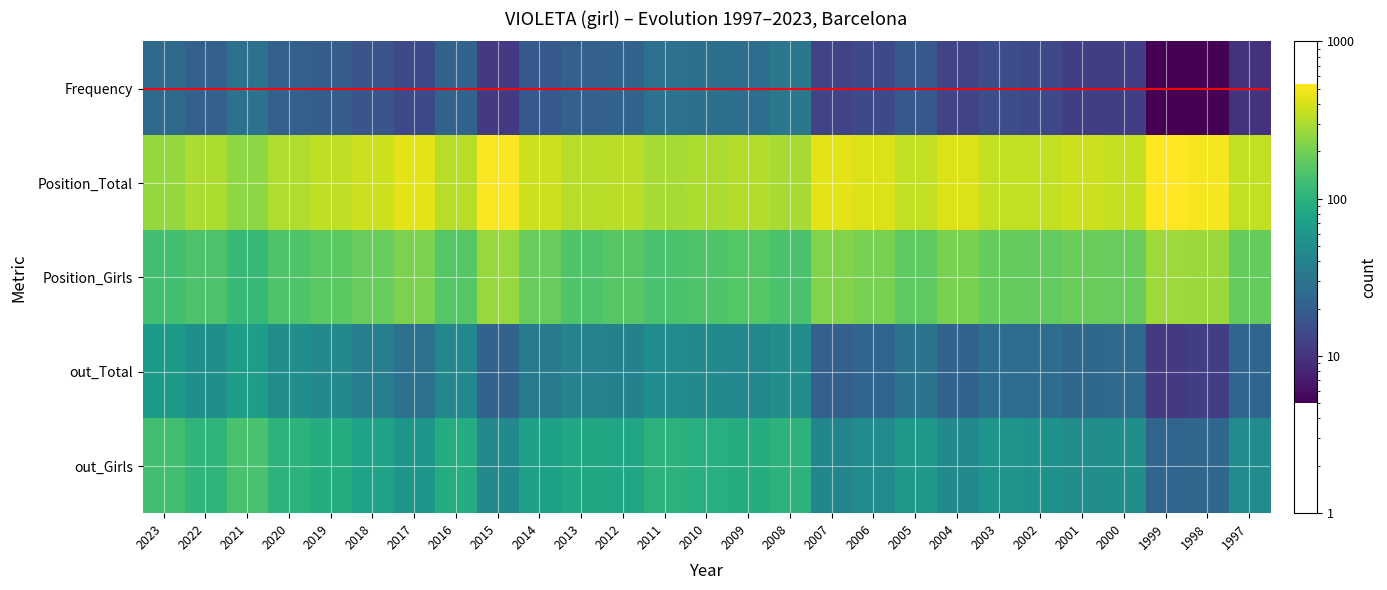

What is the total value across all series at 2020?

629